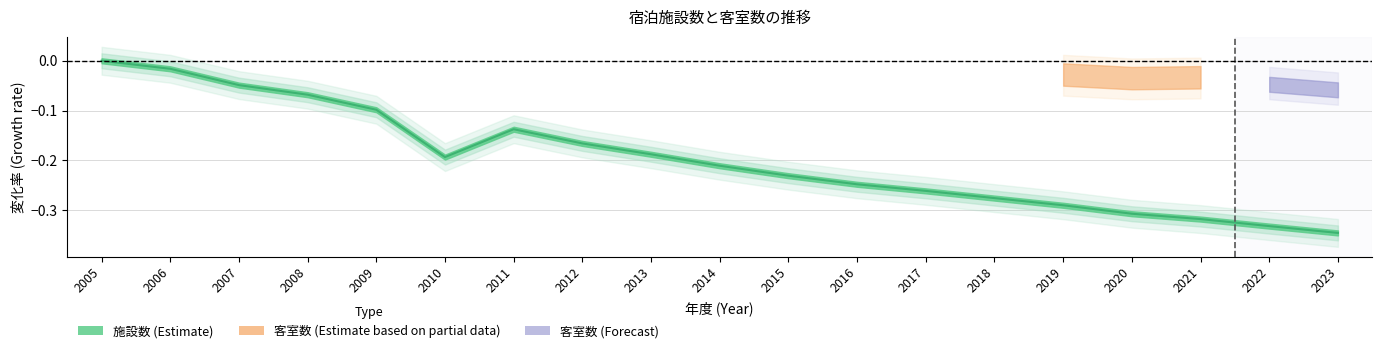

What is the smallest value displayed?

-0.3